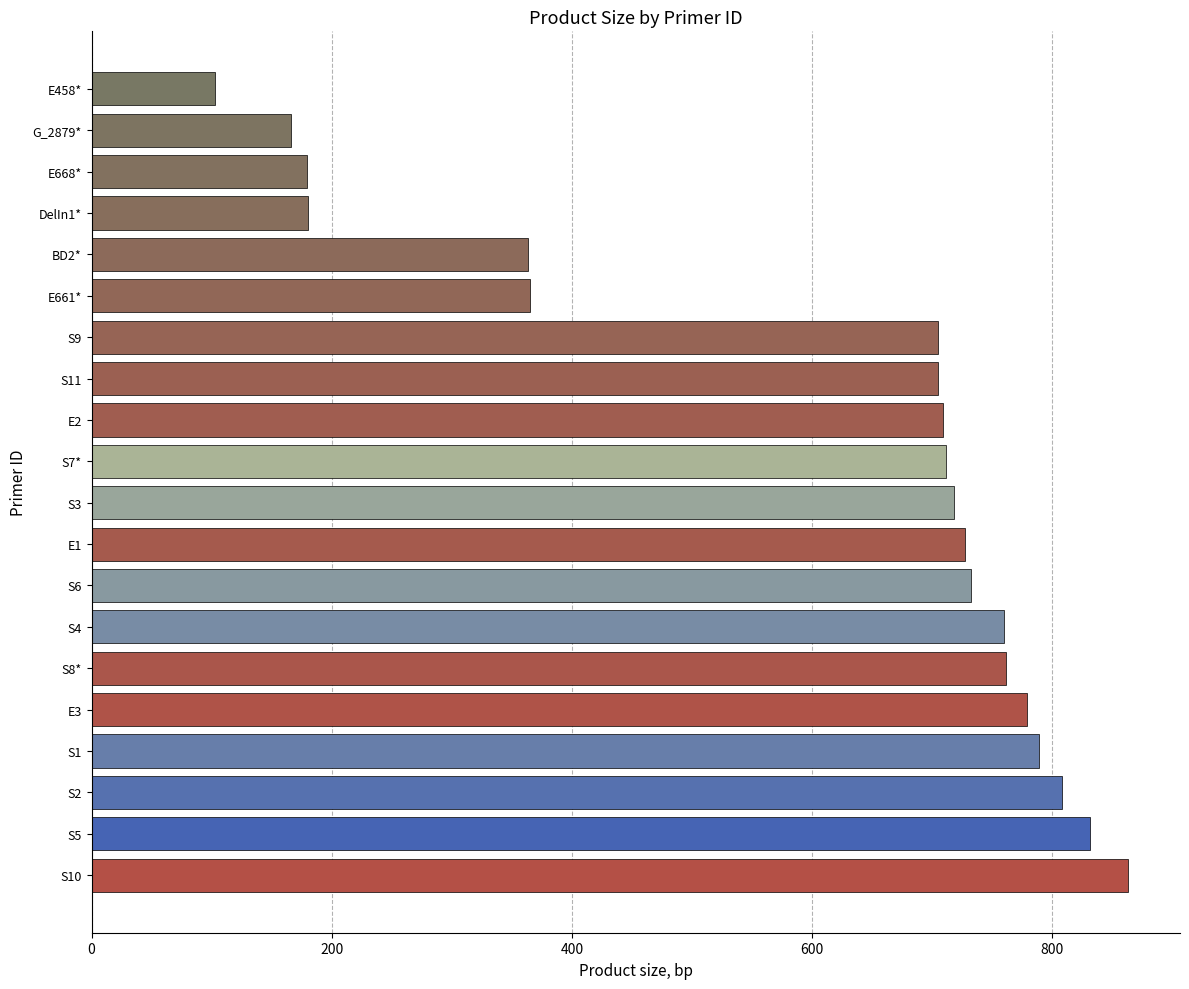

Count the number of data series in this chart.

1